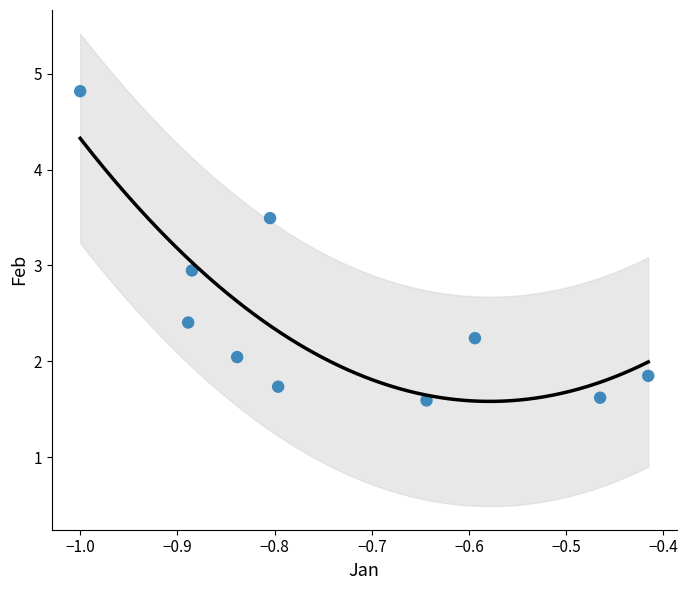

What is the average Y value?

2.5